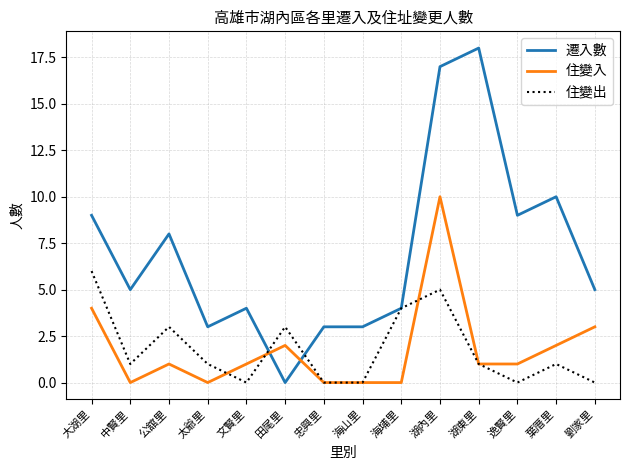

Which series ends up on top after the final intersection of 住變入 and 遷入數?

遷入數